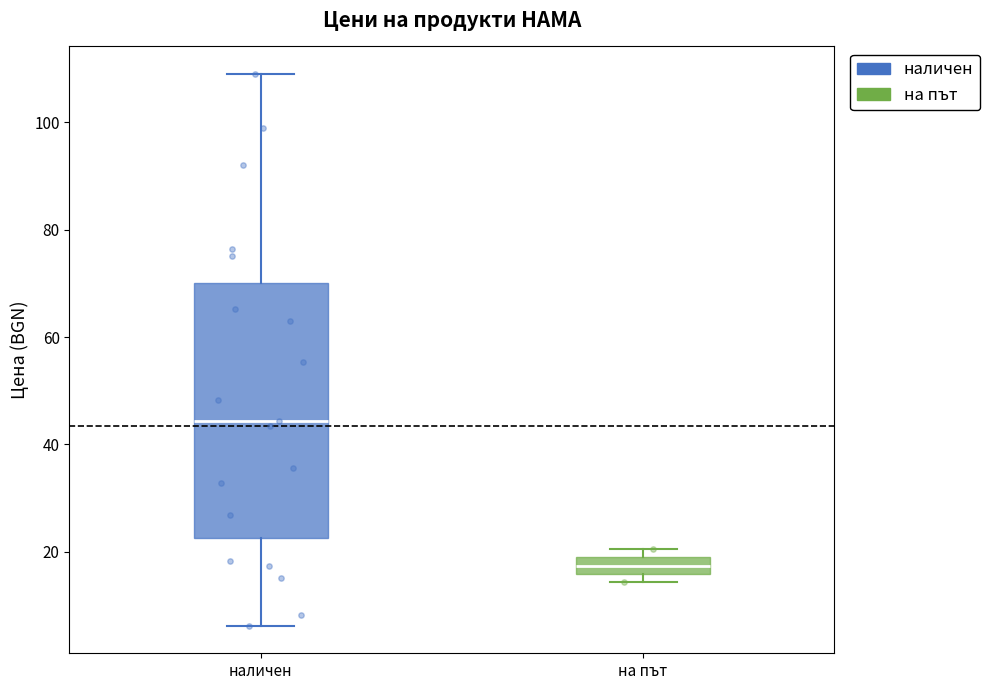

Where is the upper edge of the box for на път on the y-axis? The values are not printed on the chart, so give them approximately, as read against the axis.

18